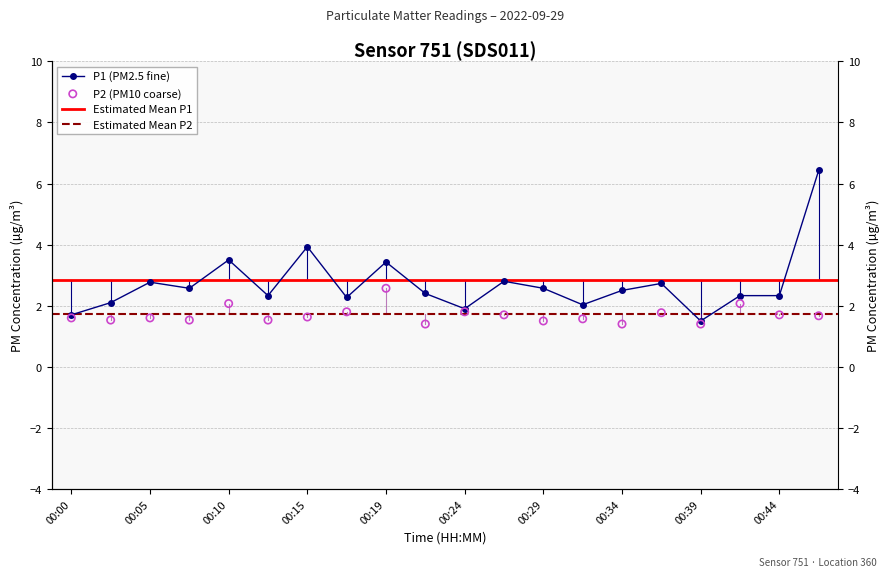

Is the value of P2 at 00:34 greater than the value of P1 at 00:32?

No